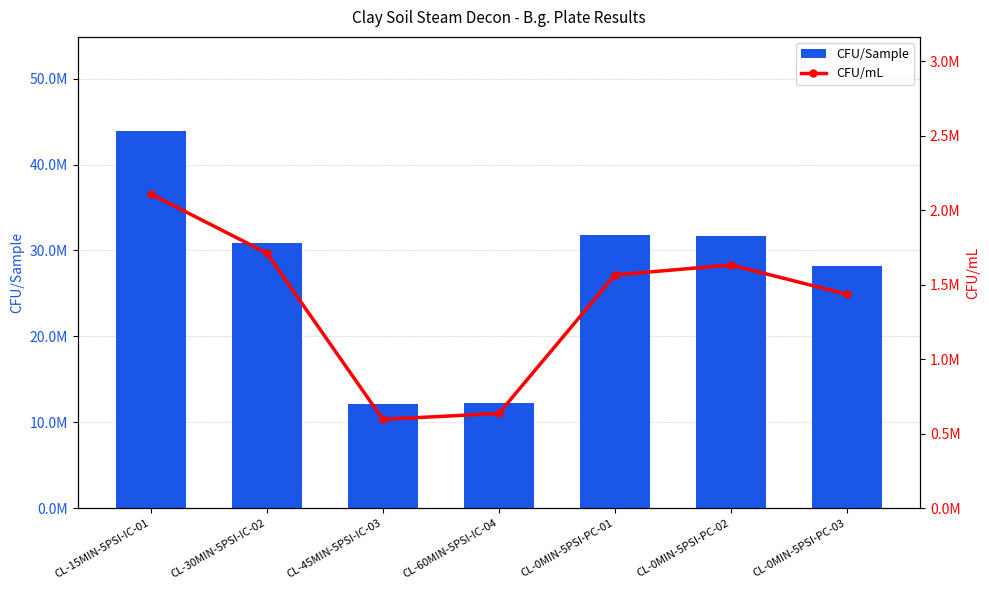

How many data points does each series have?

7